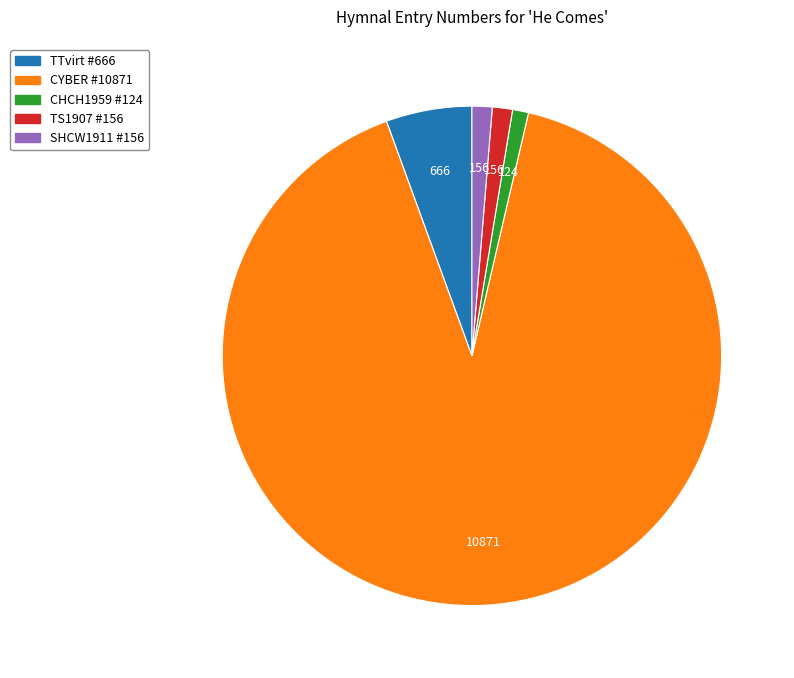

How many slices are in this pie chart?

5